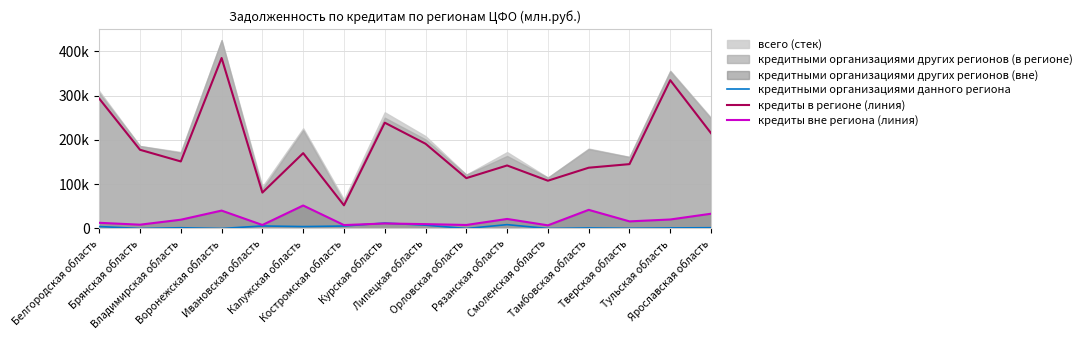

What is the highest value of the кредиты в регионе (линия) series?

384613